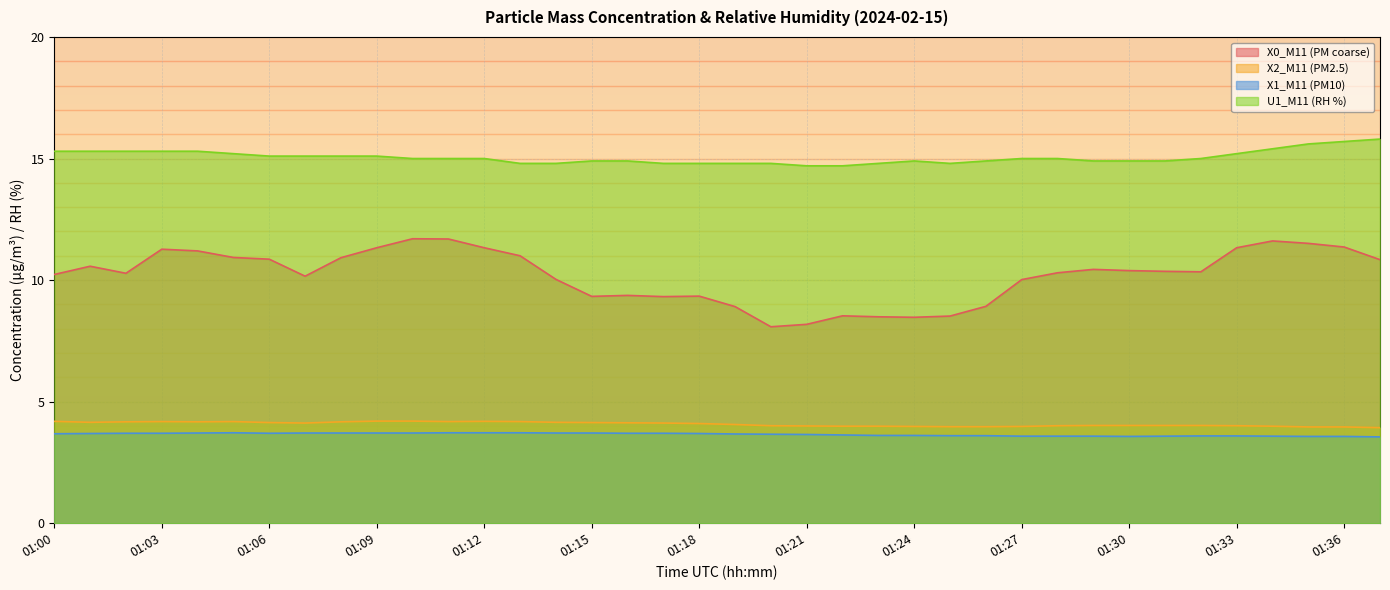

List the series in order of their peak value, lowest first.

X1_M11 (PM10), X2_M11 (PM2.5), X0_M11 (PM coarse), U1_M11 (RH %)